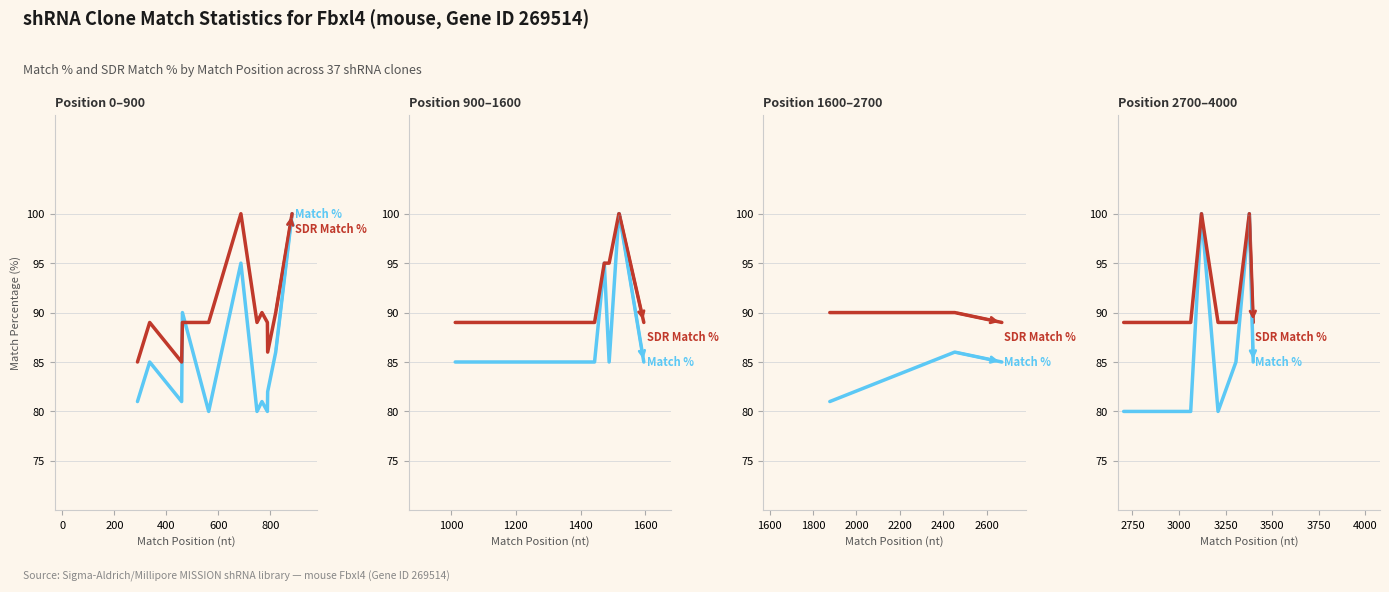

Which series has the widest spread of Y values?

Match %